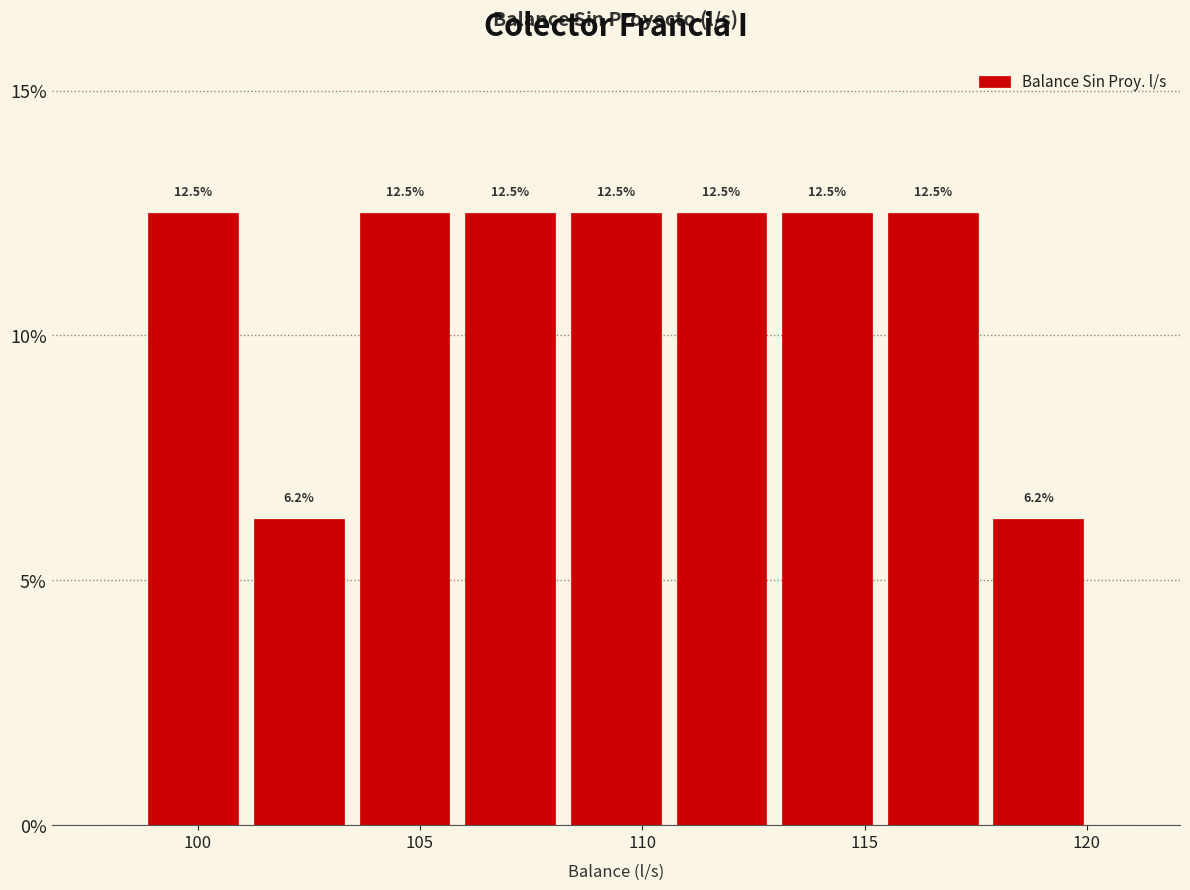

What is the height of the bar covering 117.5 to 120.0 on the x-axis? The bar edges are not printed on the chart, so give them approximately, as read against the axis.

6.2